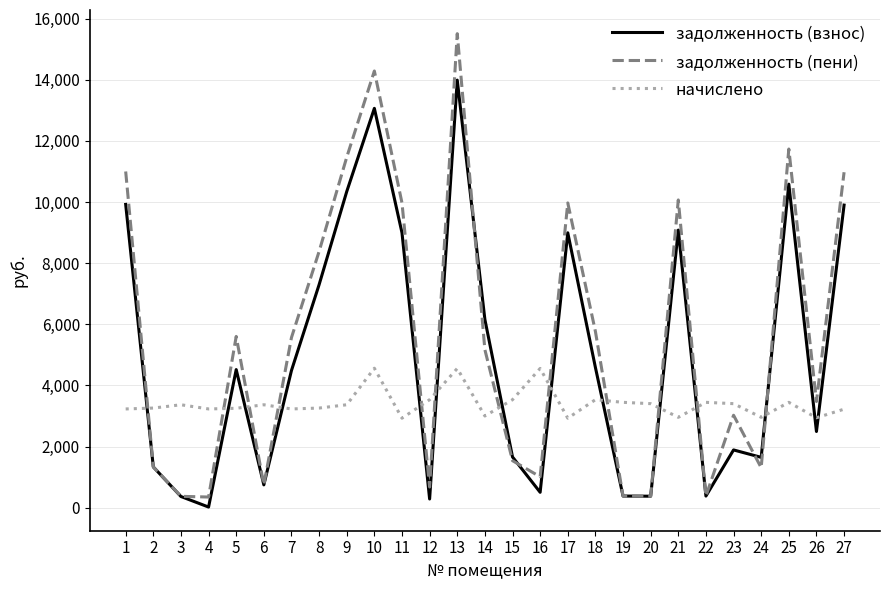

What is the lowest value of the задолженность (взнос) series?

23.3